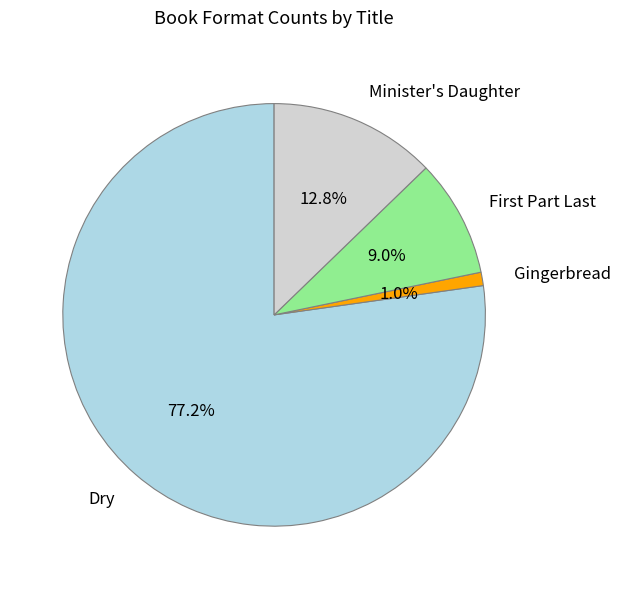

To the nearest percent, what portion does Minister's Daughter represent?

13%